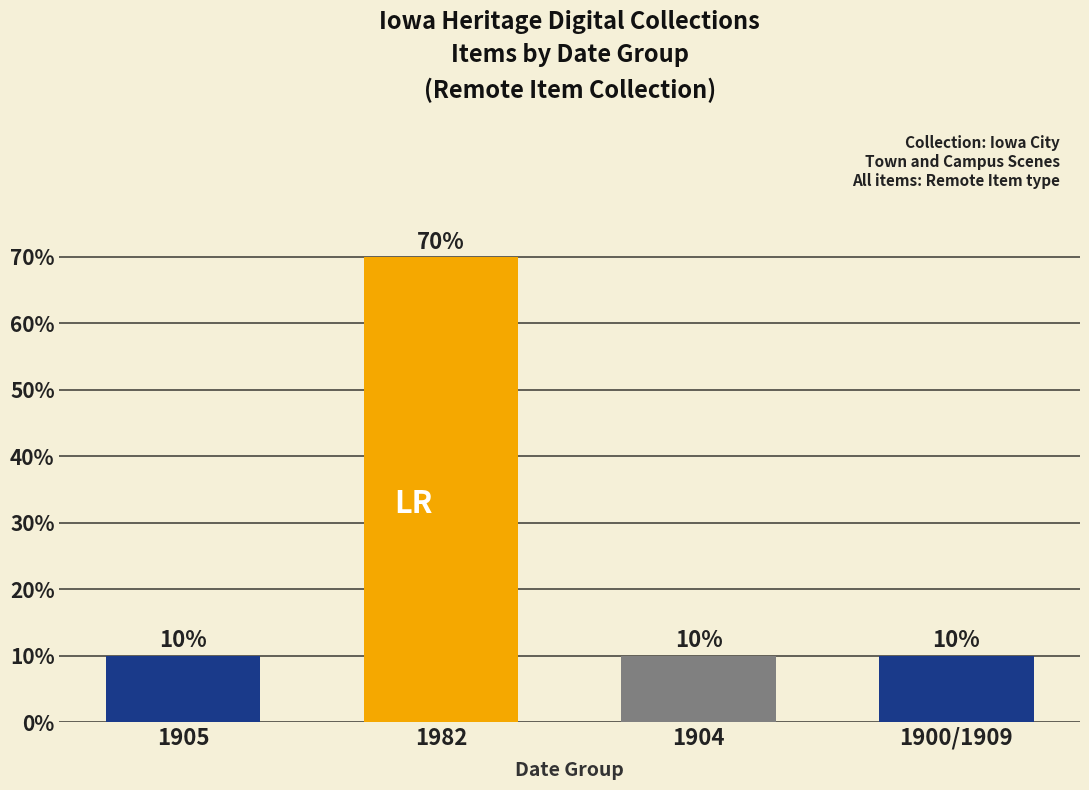

Rank the categories by value from highest to lowest.

1982, 1905, 1904, 1900/1909